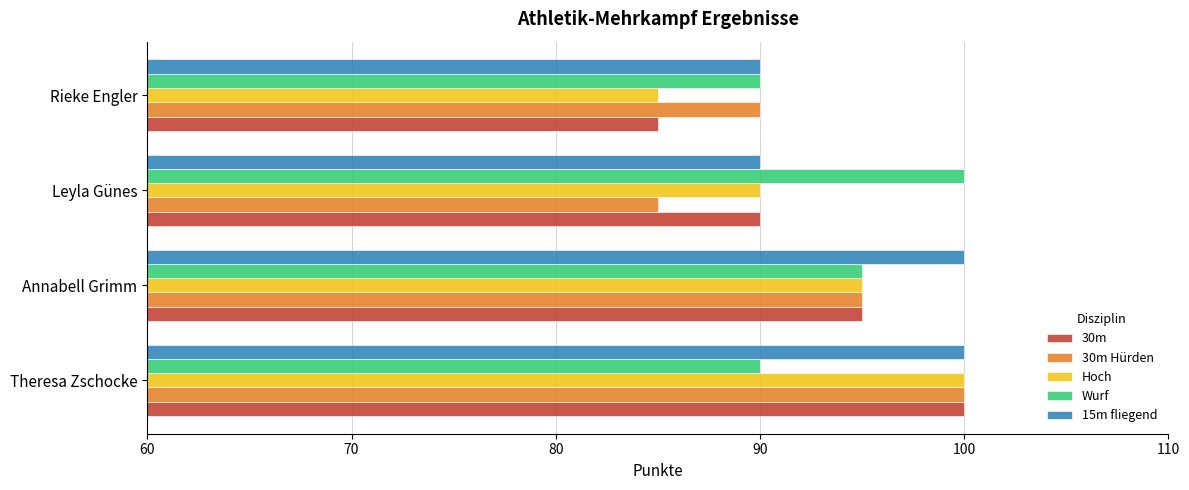

List the labels in order of 30m Hürden value, largest first.

Theresa Zschocke, Annabell Grimm, Rieke Engler, Leyla Günes